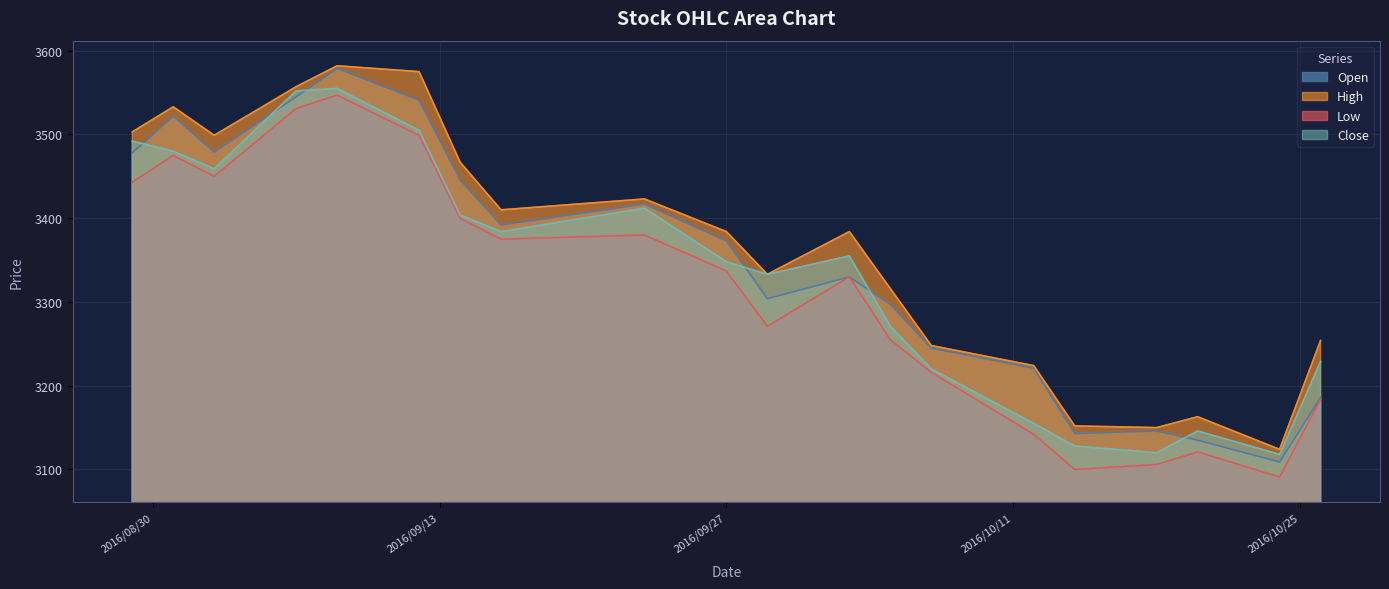

What is the smallest value displayed?

3091